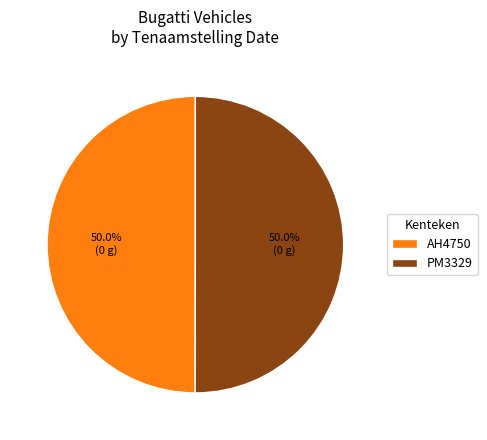

Approximately how many times larger is the value at AH4750 compared to PM3329?

1.0